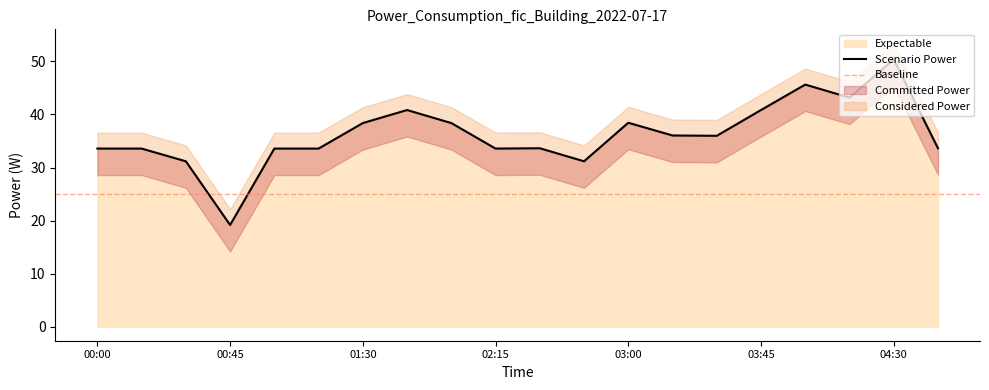

What is the difference between the maximum and minimum values?

31.2